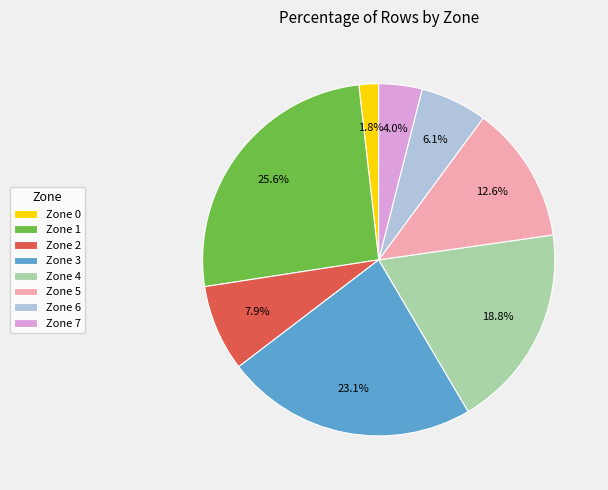

Count the number of slices in the pie.

8